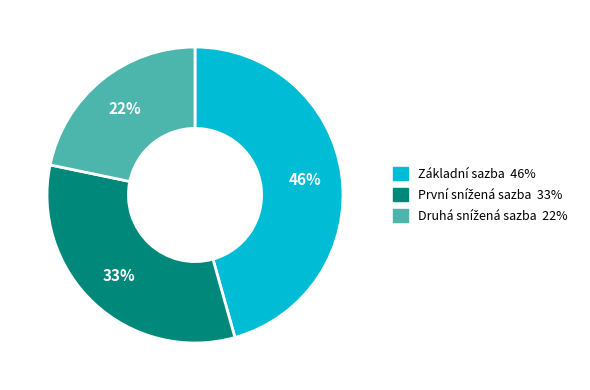

Is there any slice that represents more than half of the pie?

No